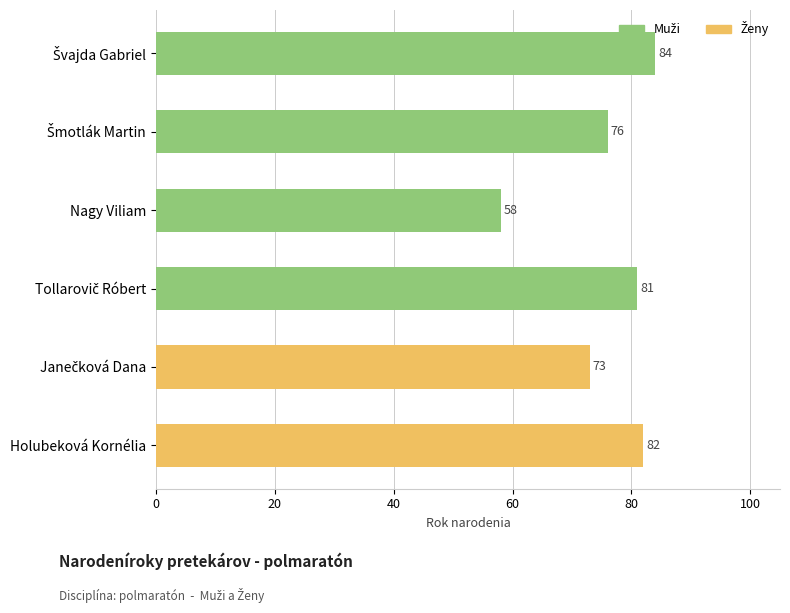

Reading top to bottom, transcribe all the data shown in this chart.

84	76	58	81	73	82